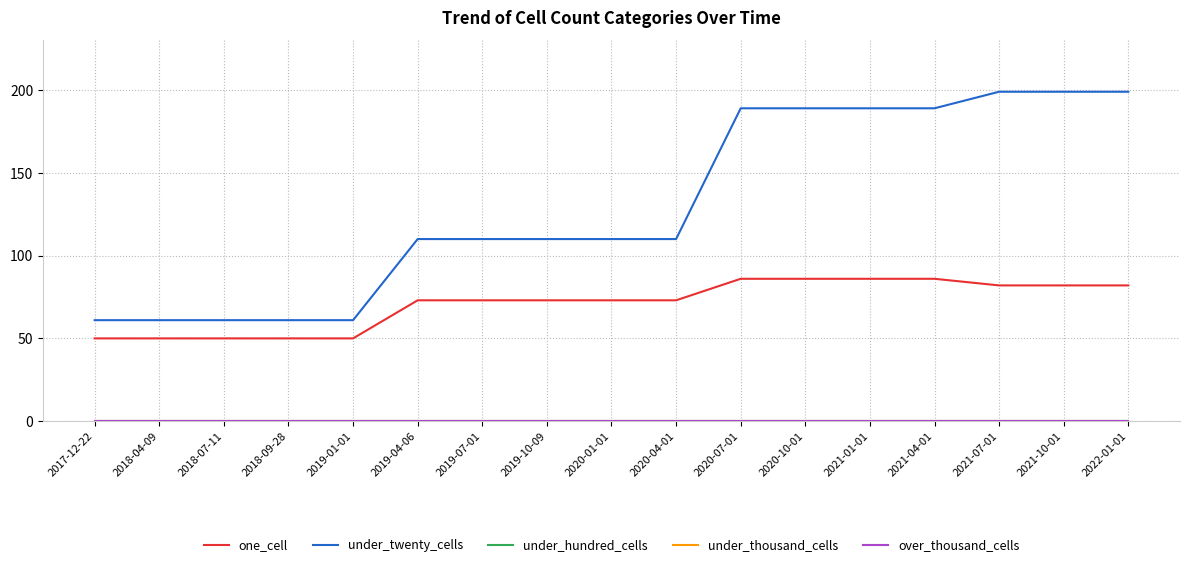

Reading left to right, transcribe all the data shown in this chart.

one_cell: 2017-12-22=50	2018-04-09=50	2018-07-11=50	2018-09-28=50	2019-01-01=50	2019-04-06=73	2019-07-01=73	2019-10-09=73	2020-01-01=73	2020-04-01=73	2020-07-01=86	2020-10-01=86	2021-01-01=86	2021-04-01=86	2021-07-01=82	2021-10-01=82	2022-01-01=82
under_twenty_cells: 2017-12-22=61	2018-04-09=61	2018-07-11=61	2018-09-28=61	2019-01-01=61	2019-04-06=110	2019-07-01=110	2019-10-09=110	2020-01-01=110	2020-04-01=110	2020-07-01=189	2020-10-01=189	2021-01-01=189	2021-04-01=189	2021-07-01=199	2021-10-01=199	2022-01-01=199
under_hundred_cells: 2017-12-22=0	2018-04-09=0	2018-07-11=0	2018-09-28=0	2019-01-01=0	2019-04-06=0	2019-07-01=0	2019-10-09=0	2020-01-01=0	2020-04-01=0	2020-07-01=0	2020-10-01=0	2021-01-01=0	2021-04-01=0	2021-07-01=0	2021-10-01=0	2022-01-01=0
under_thousand_cells: 2017-12-22=0	2018-04-09=0	2018-07-11=0	2018-09-28=0	2019-01-01=0	2019-04-06=0	2019-07-01=0	2019-10-09=0	2020-01-01=0	2020-04-01=0	2020-07-01=0	2020-10-01=0	2021-01-01=0	2021-04-01=0	2021-07-01=0	2021-10-01=0	2022-01-01=0
over_thousand_cells: 2017-12-22=0	2018-04-09=0	2018-07-11=0	2018-09-28=0	2019-01-01=0	2019-04-06=0	2019-07-01=0	2019-10-09=0	2020-01-01=0	2020-04-01=0	2020-07-01=0	2020-10-01=0	2021-01-01=0	2021-04-01=0	2021-07-01=0	2021-10-01=0	2022-01-01=0